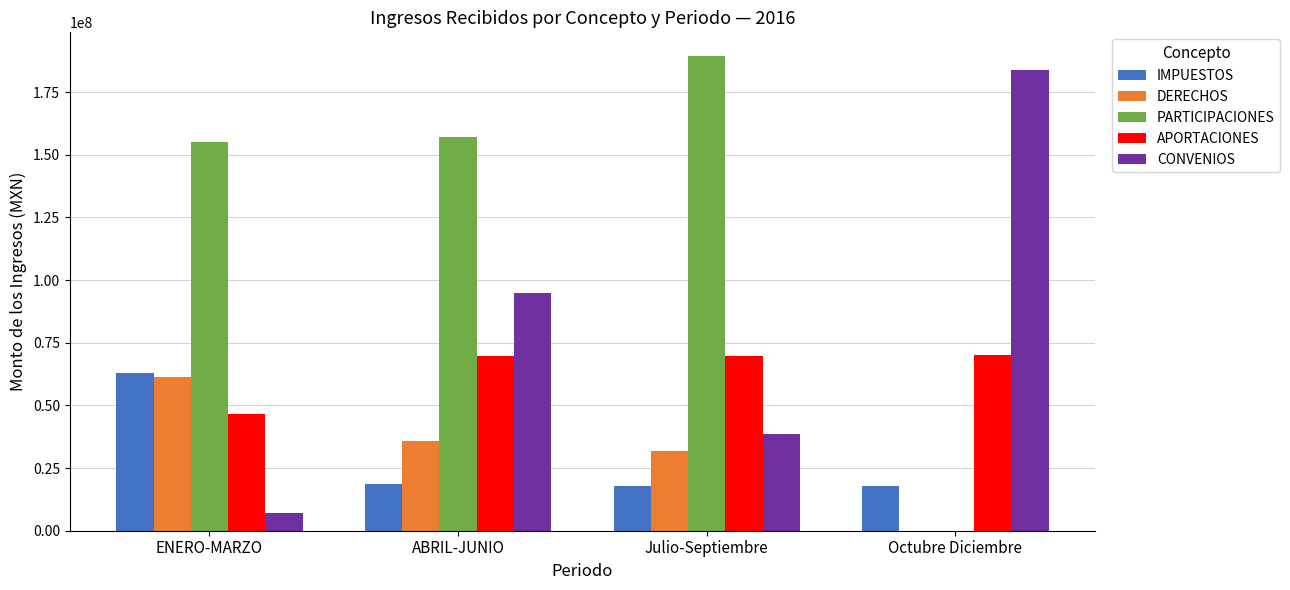

Between ENERO-MARZO and ABRIL-JUNIO, which series saw the biggest shift?

CONVENIOS